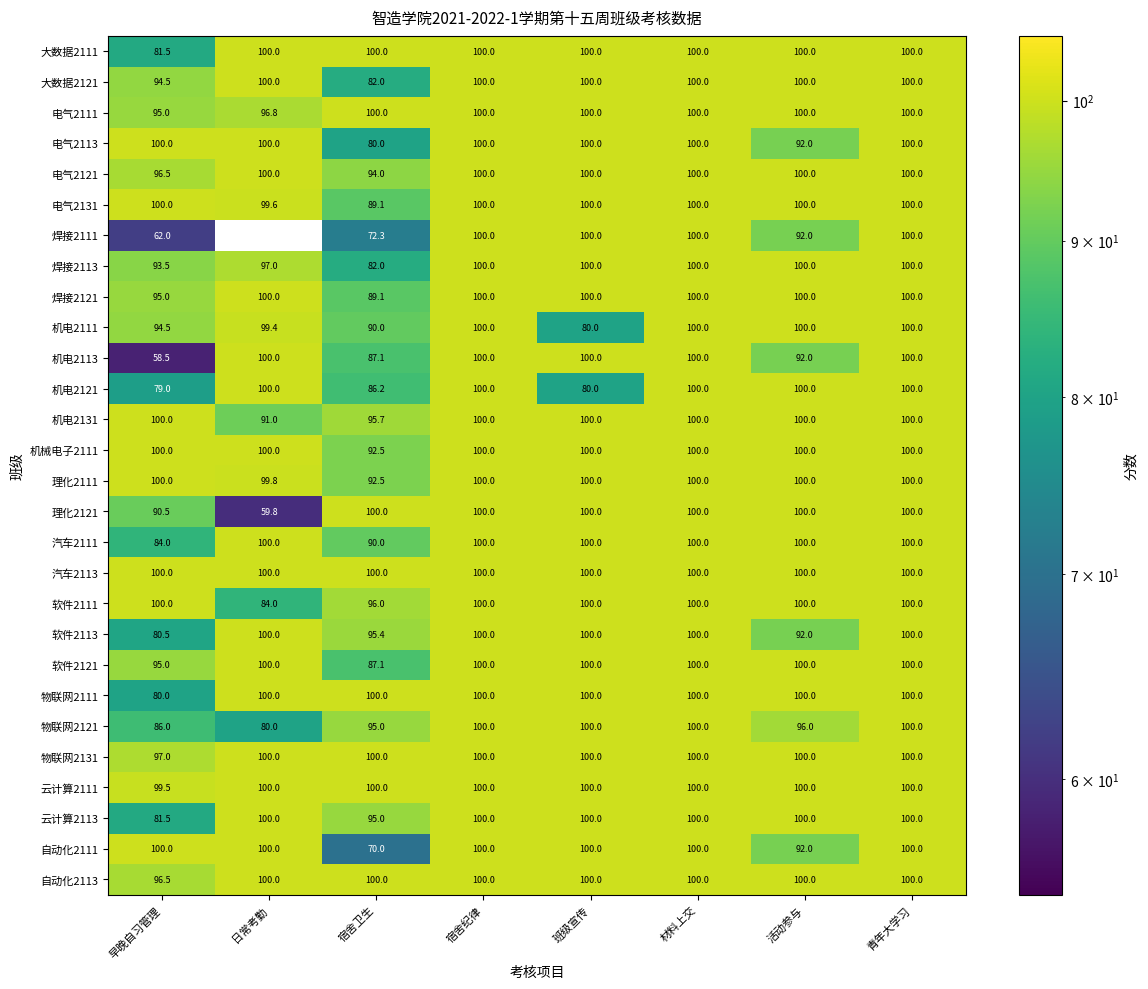

Where is 自动化2111 nearest to the value 85?

活动参与